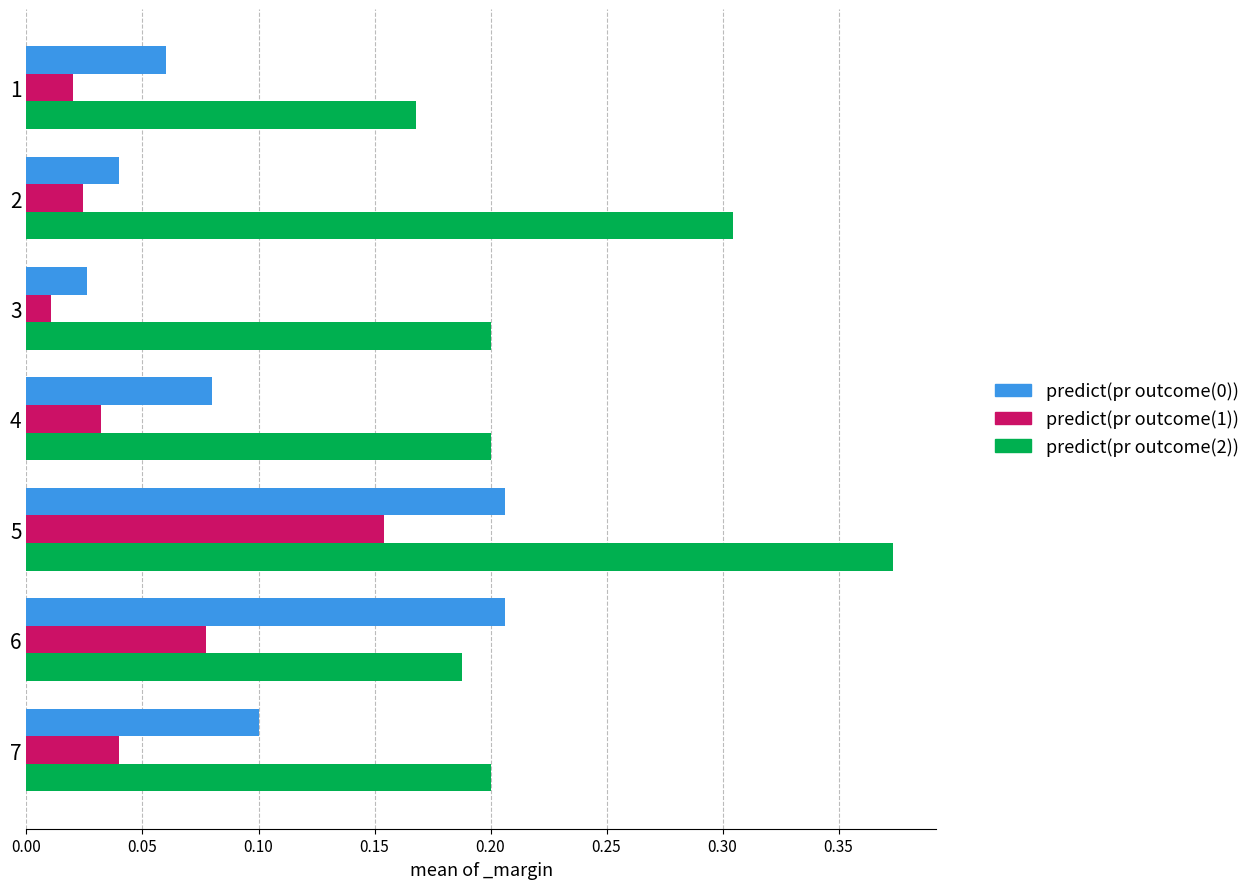

Which category has the lowest value across all series?

3